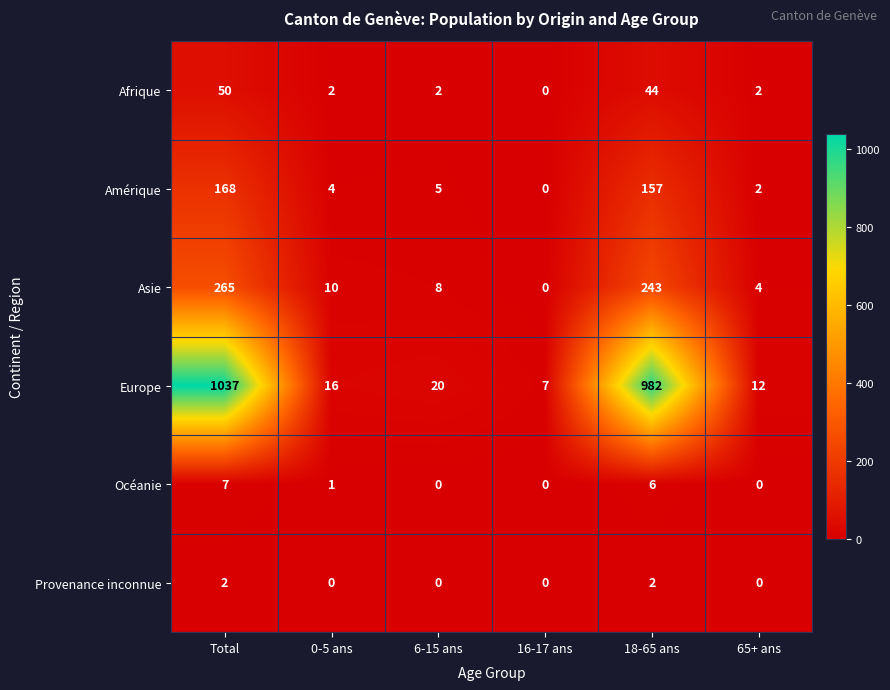

At which label is Océanie closest to 3?

0-5 ans